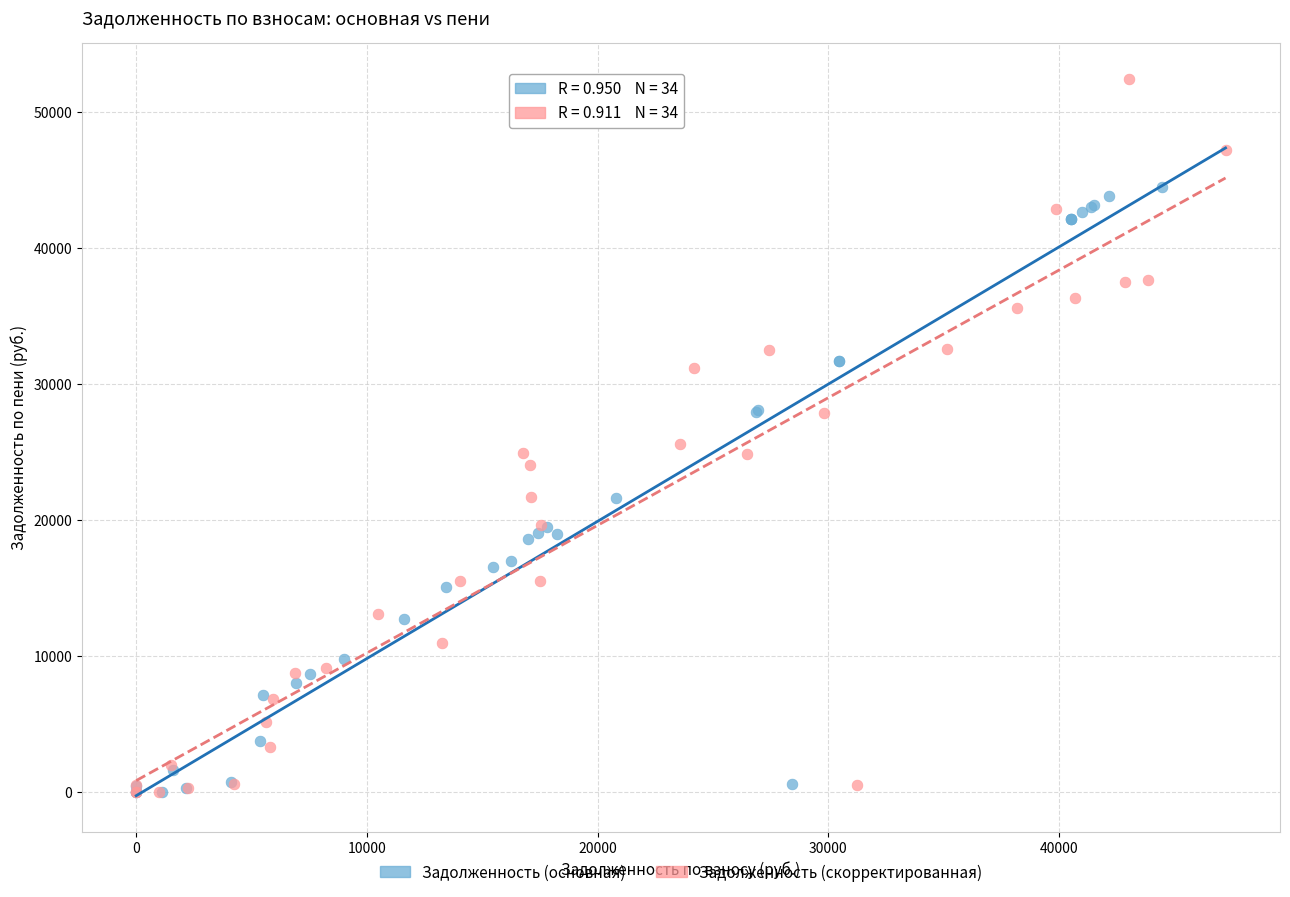

Which series has the largest Y range (max minus min)?

Задолженность (скорректированная)